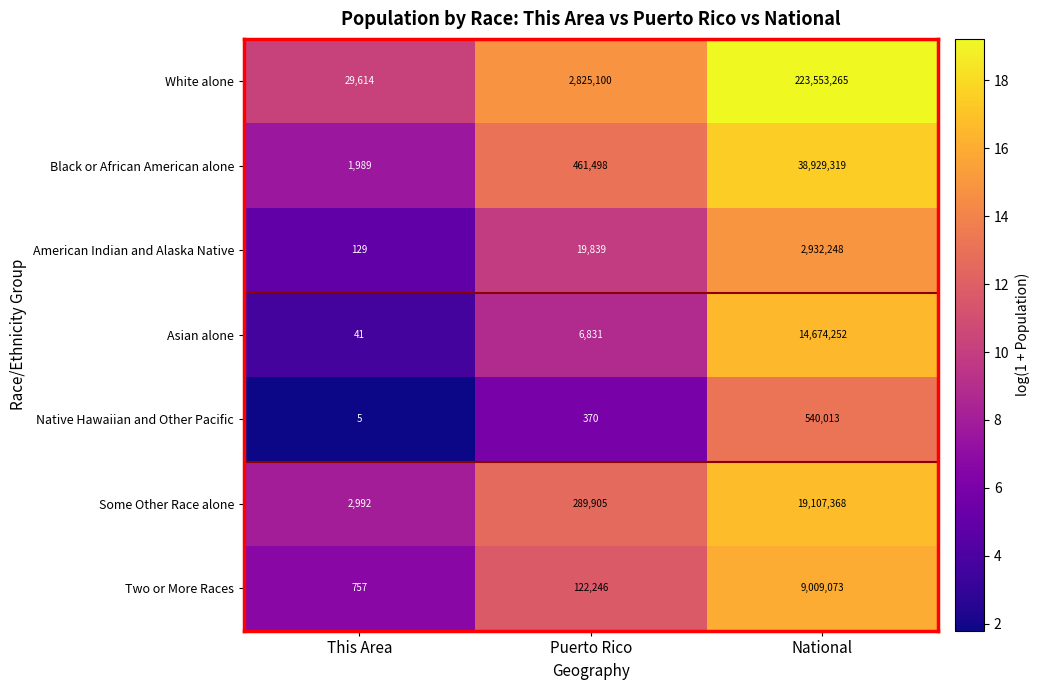

What is the approximate value of American Indian and Alaska Native at This Area, to the nearest 10?

130